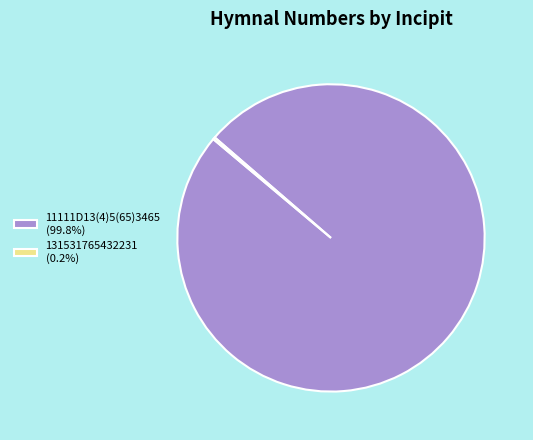

Is there any slice that represents more than half of the pie?

Yes